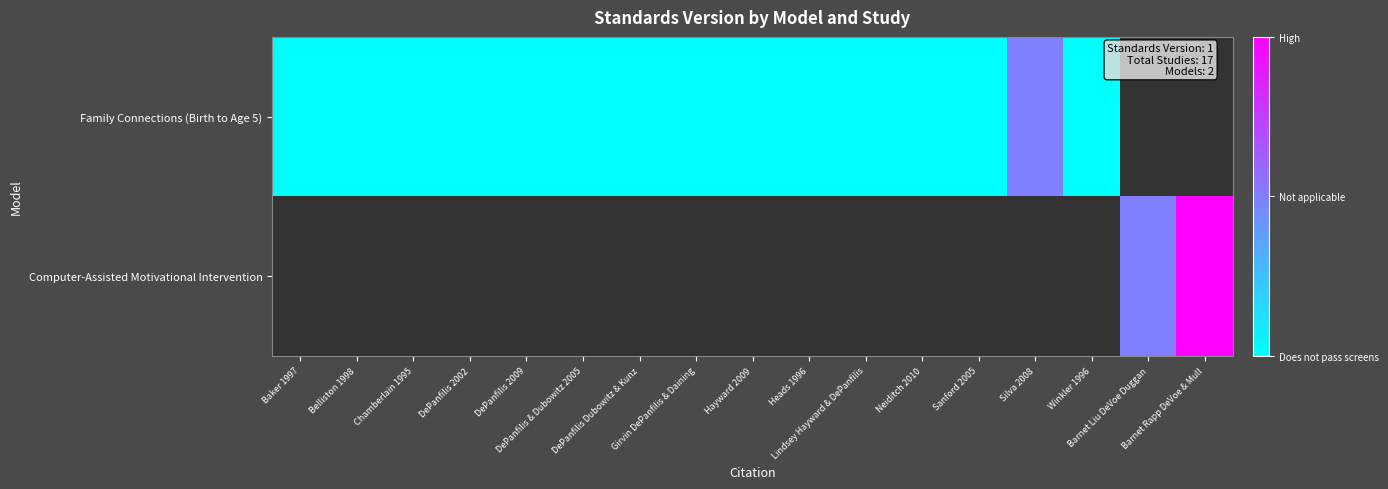

At Lindsey Hayward & DePanfilis, list the series in order from largest to smallest.

Family Connections (Birth to Age 5), Computer-Assisted Motivational Intervention